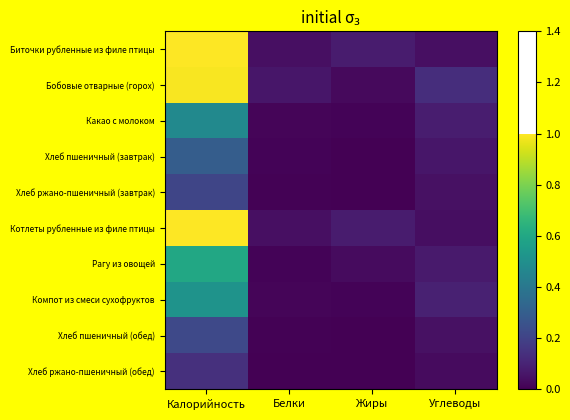

Which series has the largest total across all categories?

Бобовые отварные (горох)